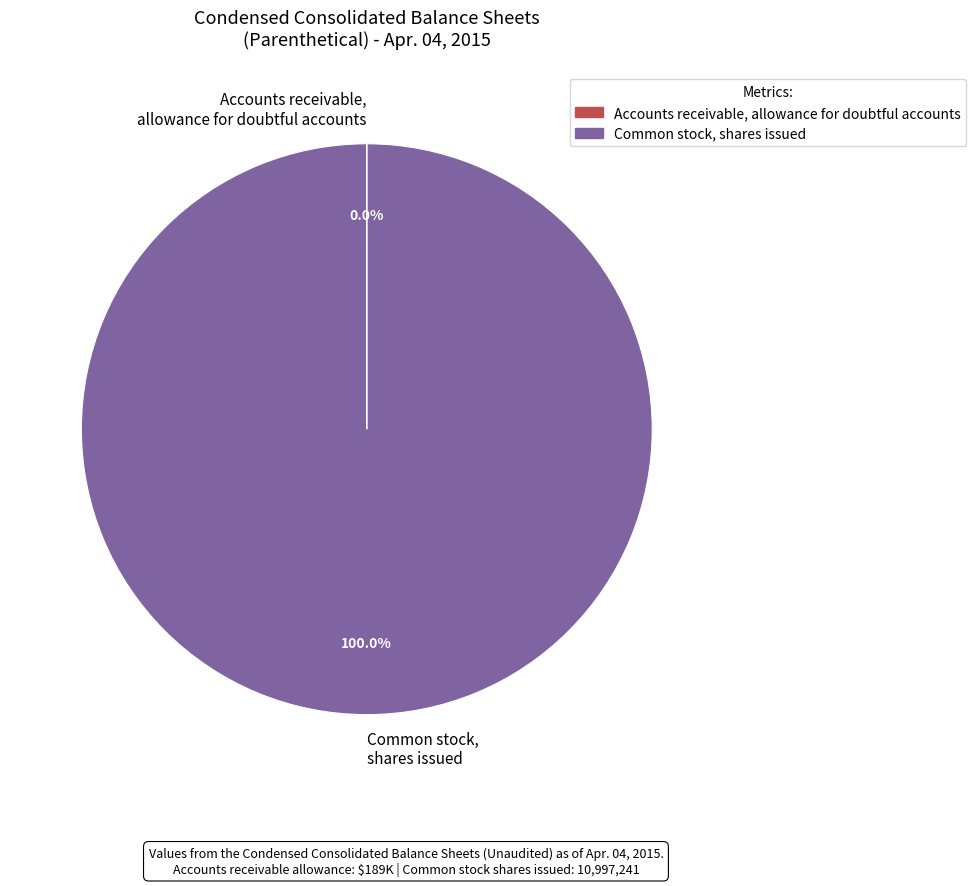

What is the largest slice in the pie chart?

Common stock, shares issued